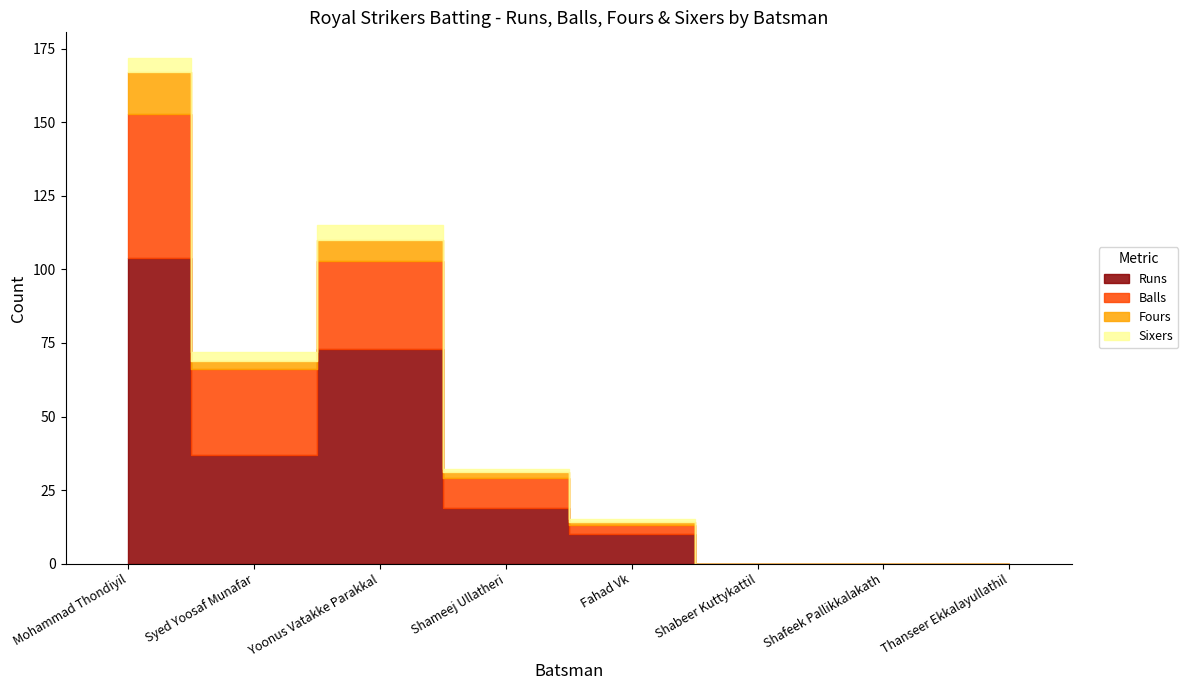

What is the label of the 7th point from the left?

Shafeek Pallikkalakath